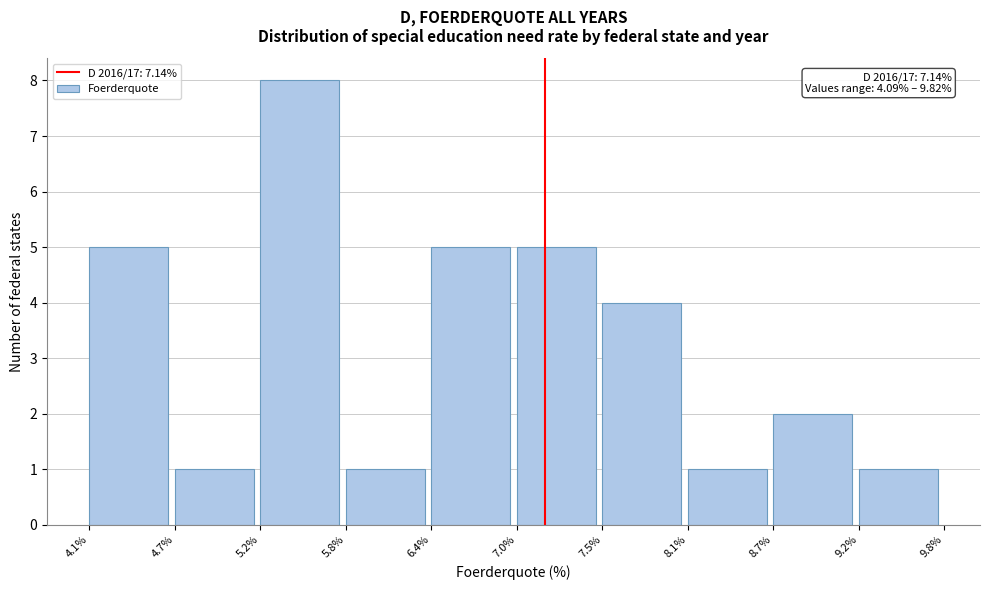

Which range on the x-axis has the tallest bar?

5.2% to 5.8%